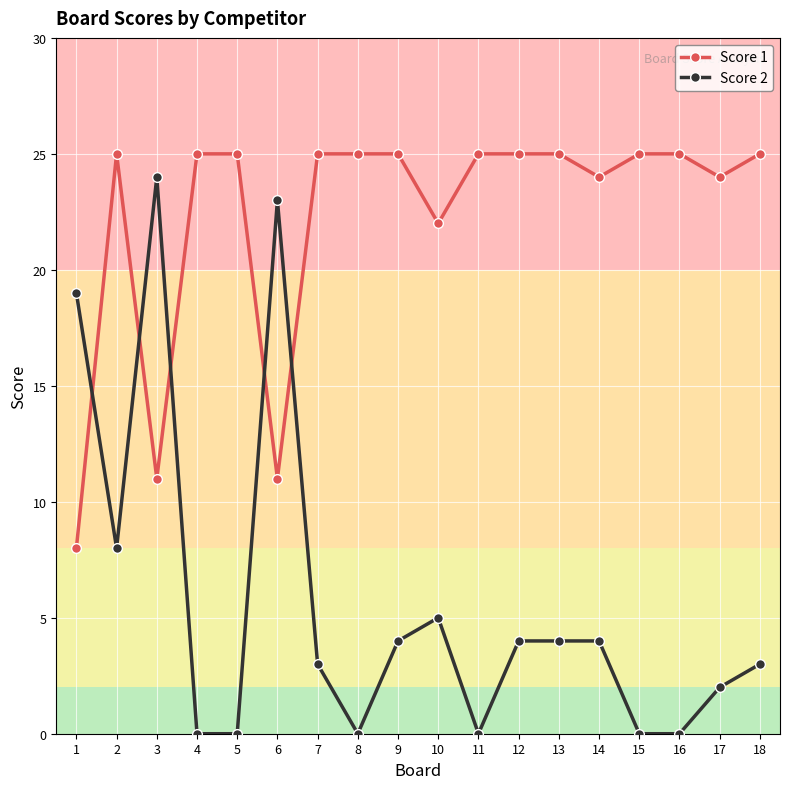

At how many categories does at least one series exceed 9?

18